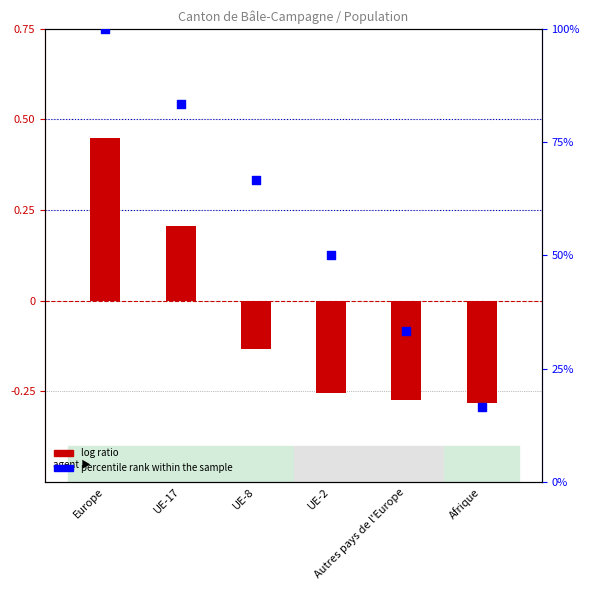

At how many categories does at least one series exceed 0?

6